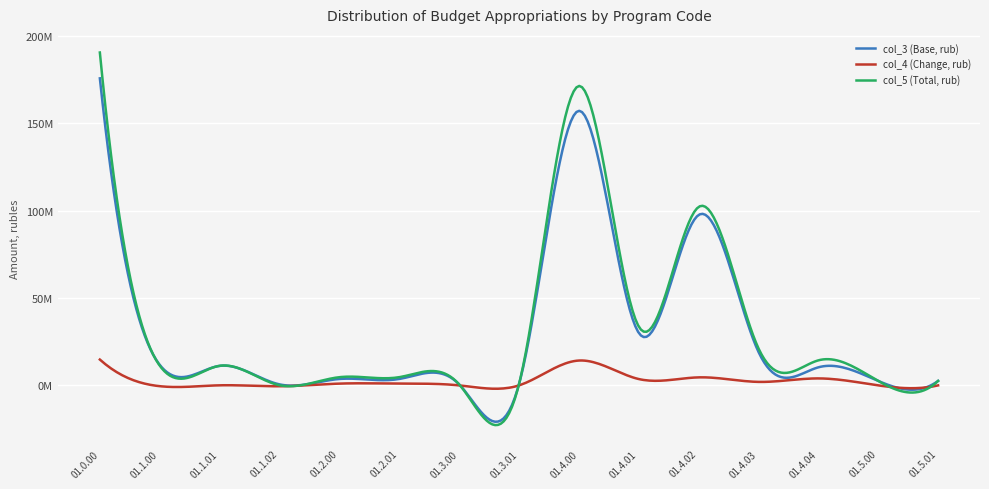

What are all the series names shown in the legend?

col_3 (Base, rub), col_4 (Change, rub), col_5 (Total, rub)